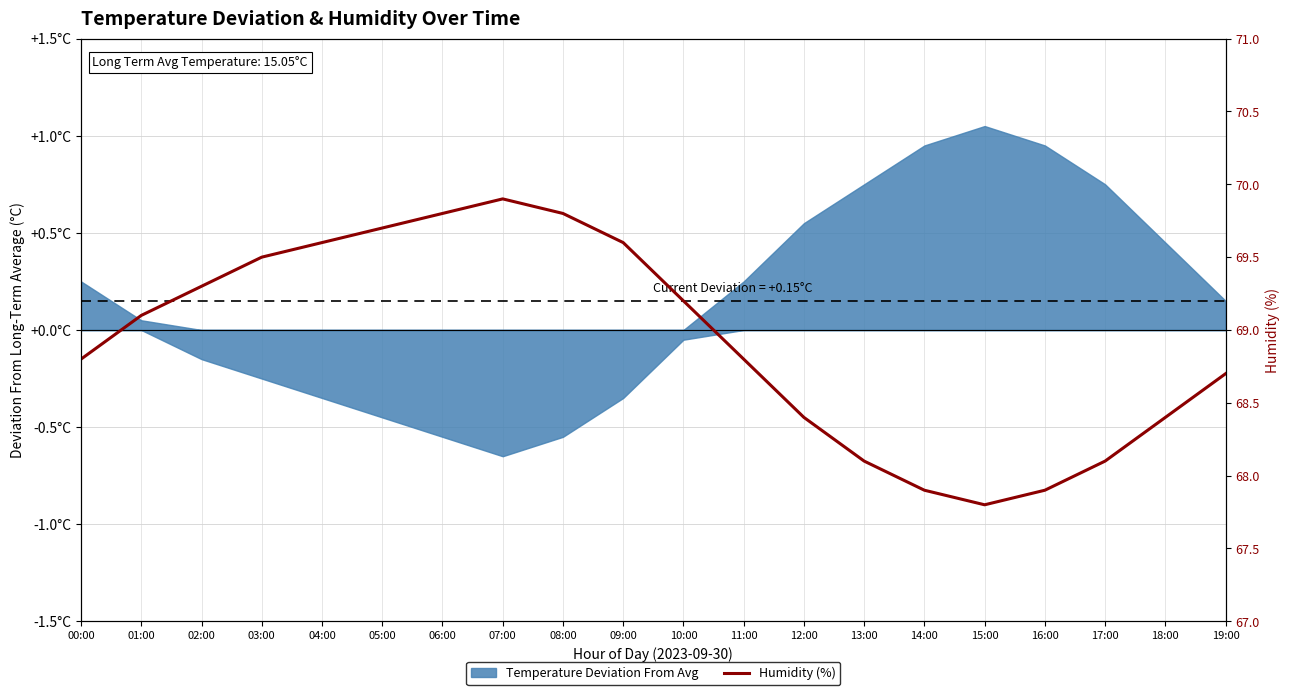

What is the label of the 19th point from the left?

18:00